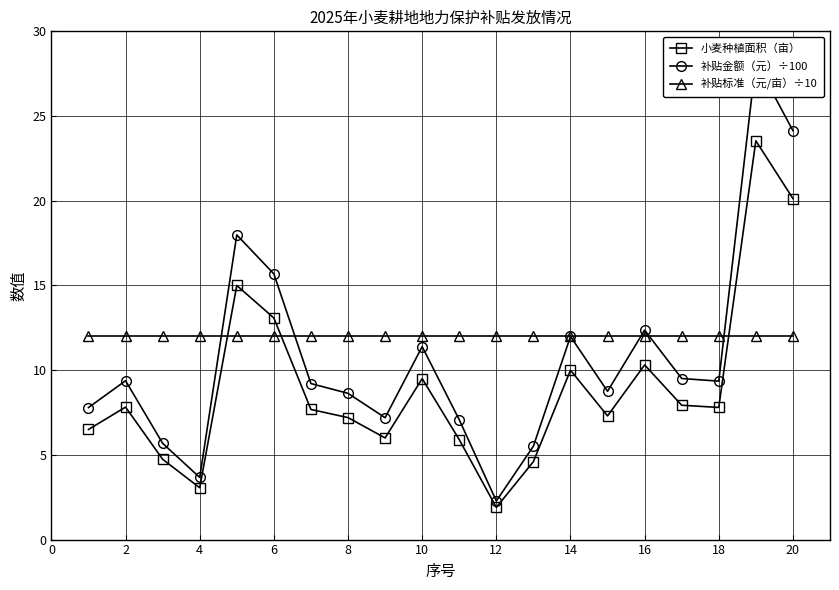

True or false: 小麦种植面积（亩） has a value of 7.8 at 2.

True